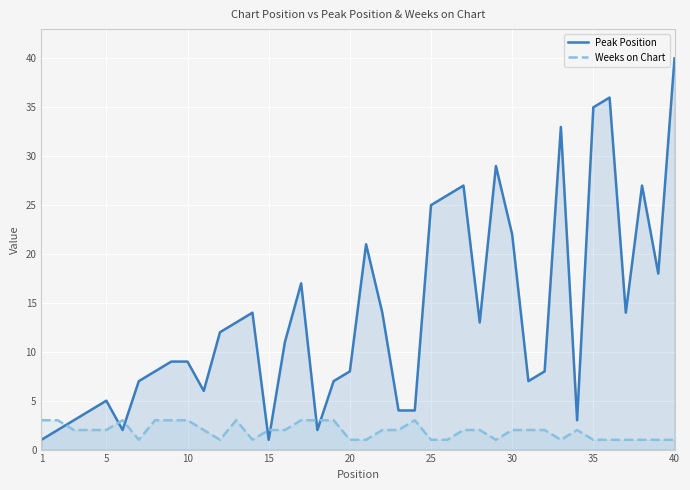

Which series has the largest range (max minus min)?

Peak Position